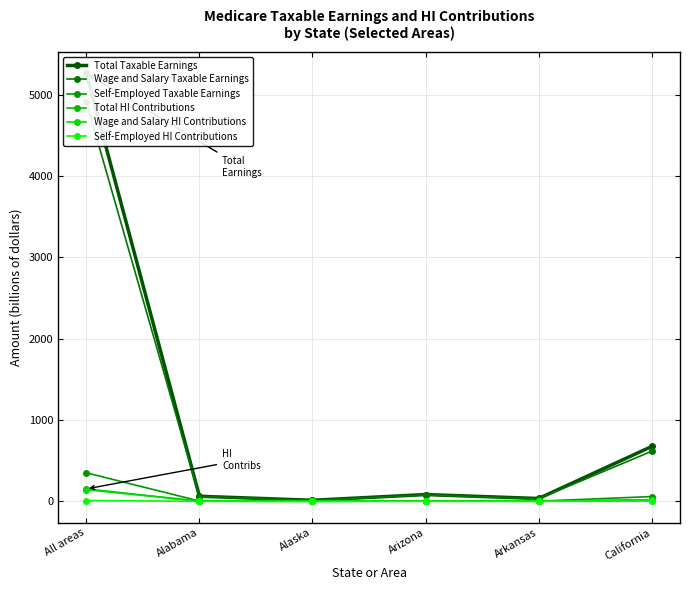

How many data points in Total HI Contributions are above 2?

3